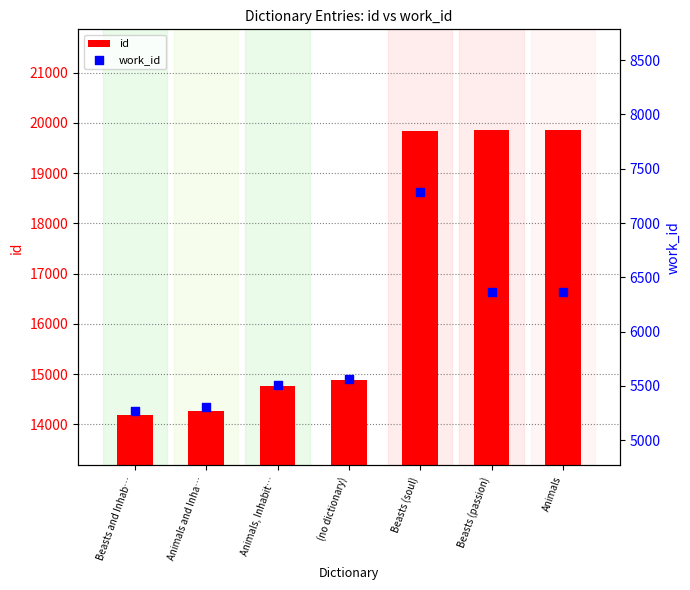

Which series has the largest total across all categories?

id